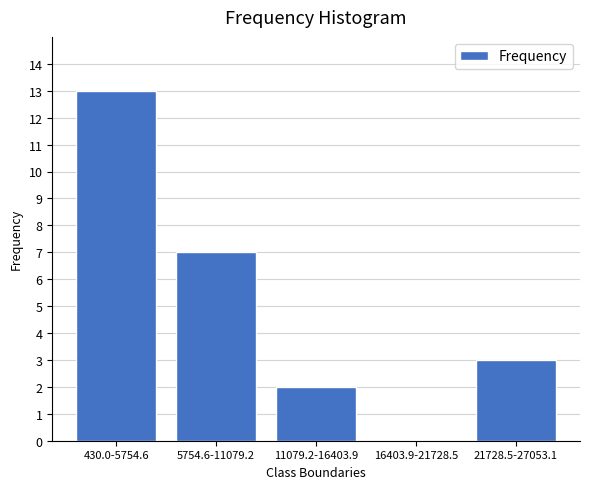

Reading left to right, list all the values displayed in this chart.

430.0-5754.6=13	5754.6-11079.2=7	11079.2-16403.9=2	16403.9-21728.5=0	21728.5-27053.1=3